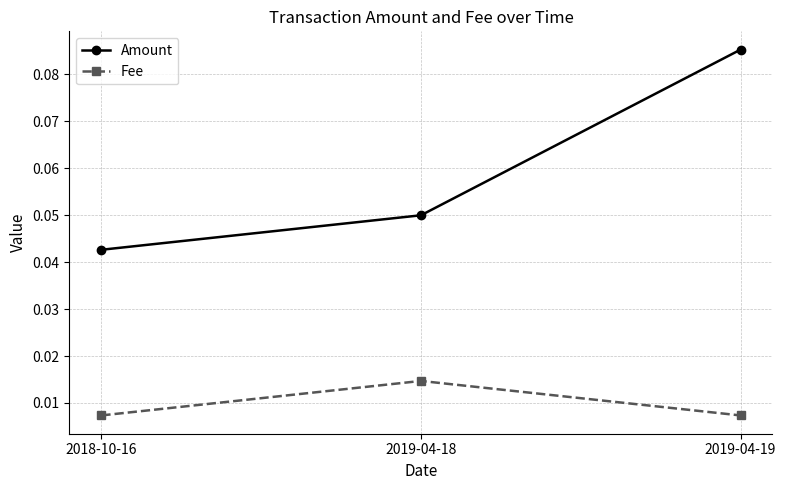

What is the label of the 1st point from the left?

2018-10-16